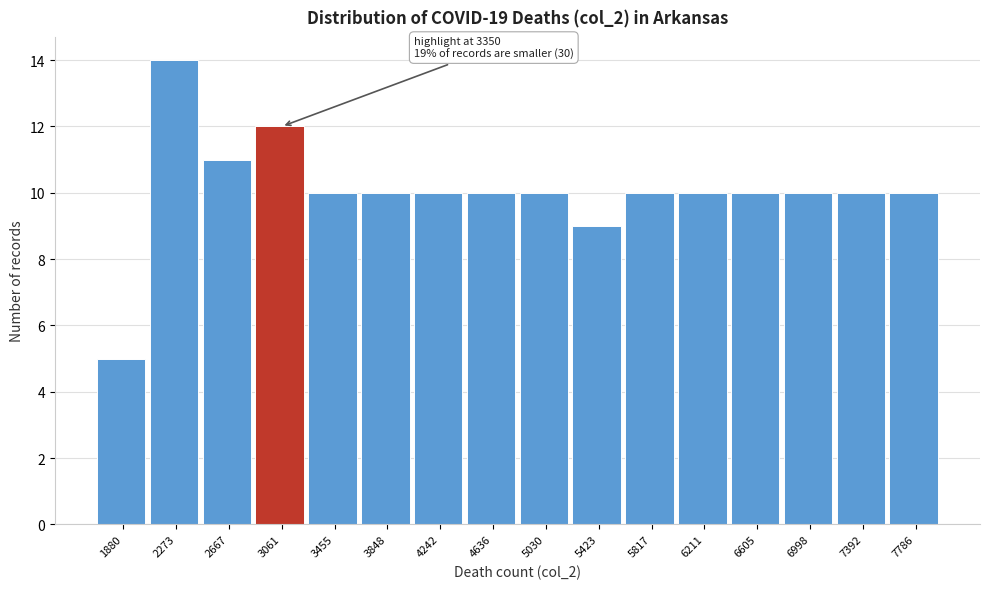

Reading right to left, list all the values displayed in this chart.

10	10	10	10	10	10	9	10	10	10	10	10	12	11	14	5